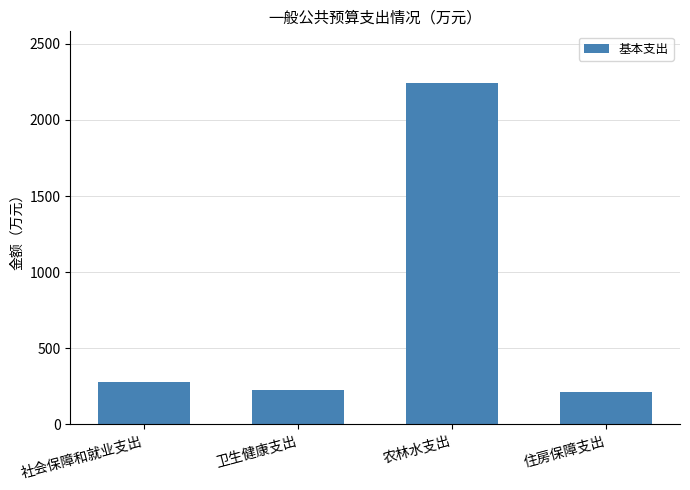

What value does the data have at 住房保障支出?

214.1